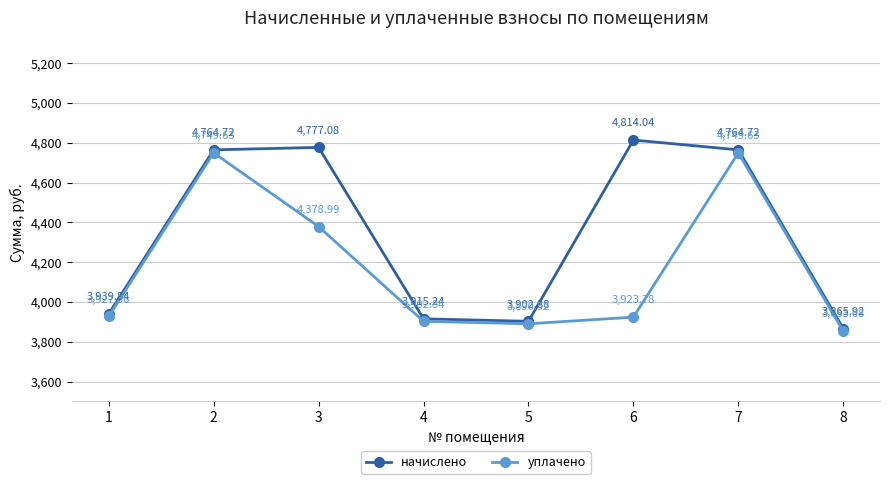

What is the average value of the уплачено series?

4172.1